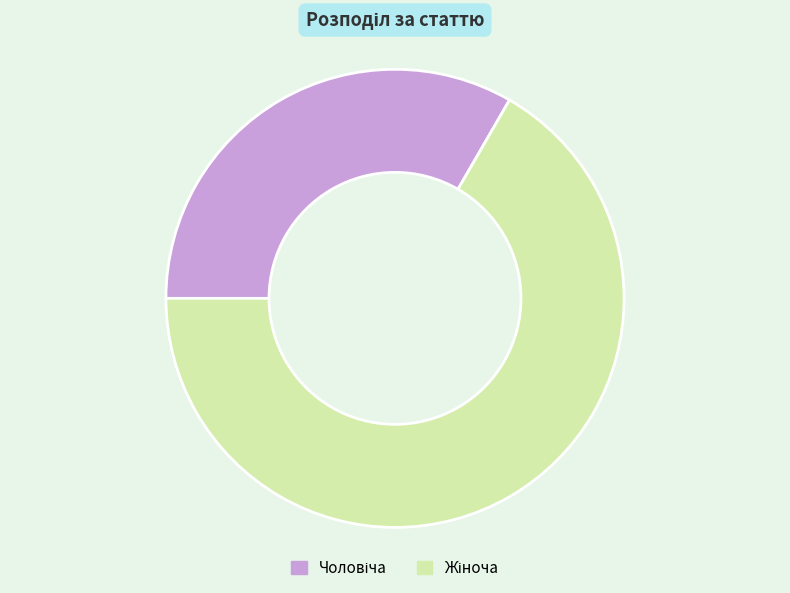

Is there any slice that represents more than half of the pie?

Yes